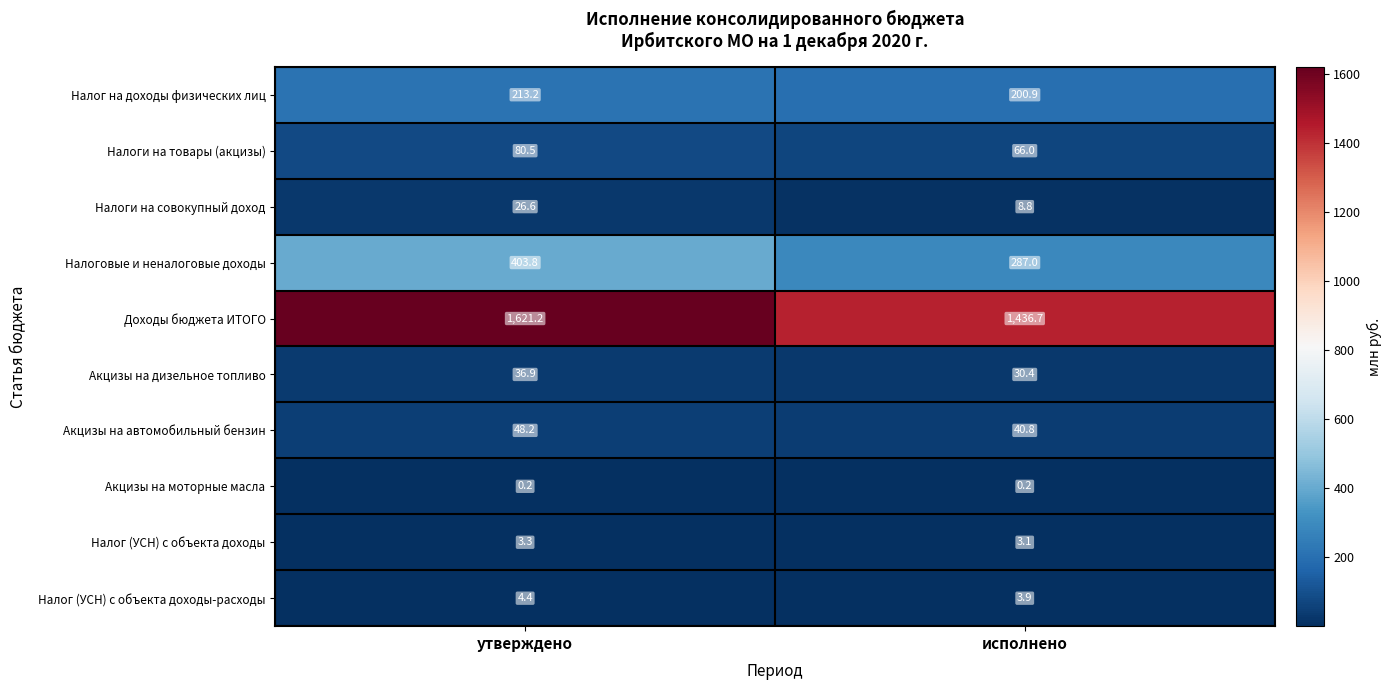

Which series has the largest total across all categories?

Доходы бюджета ИТОГО